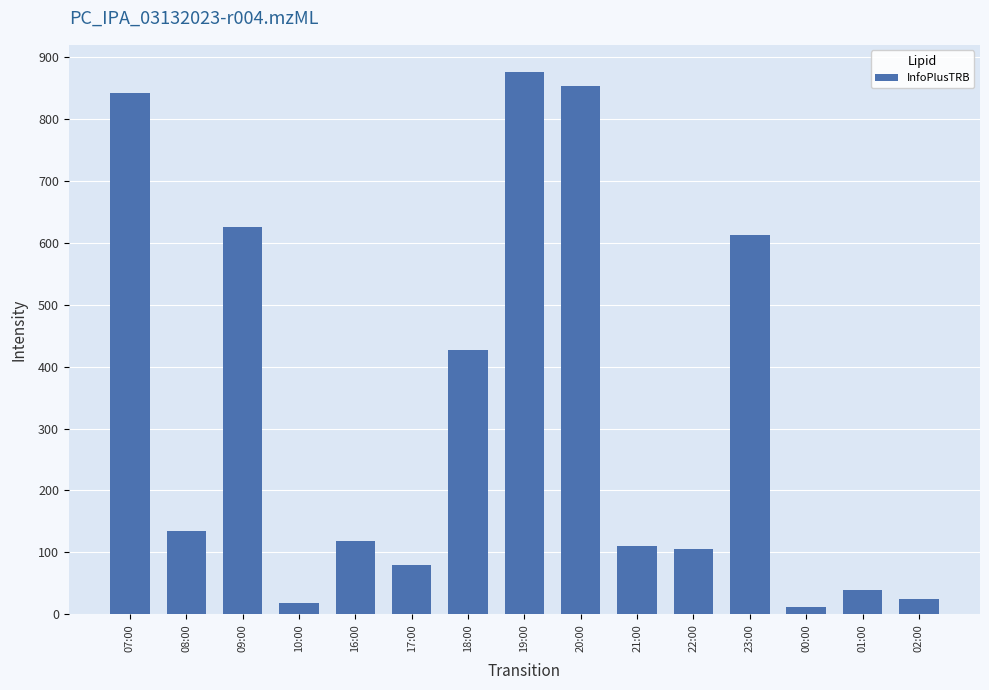

What is the change in value from 18:00 to 21:00?

-316